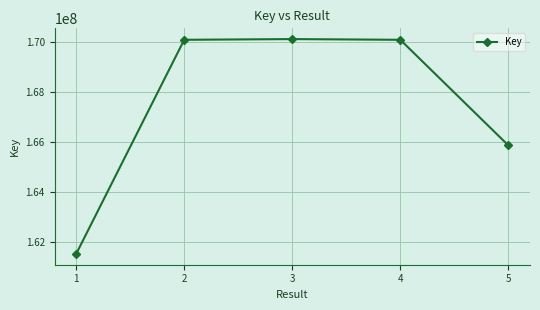

Read the value at 2, to the nearest 50.

170077050